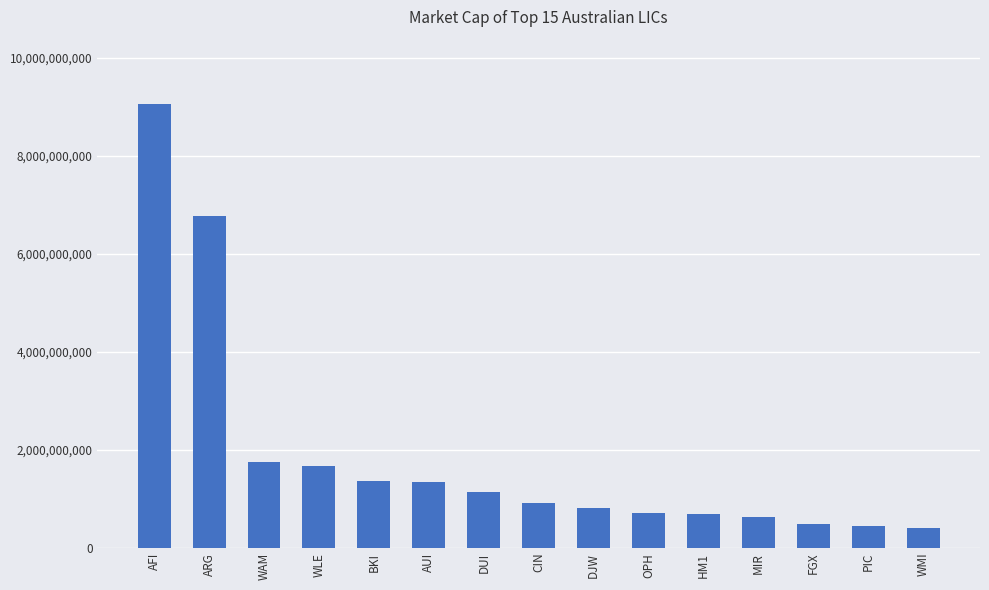

What position from the left is ARG?

2